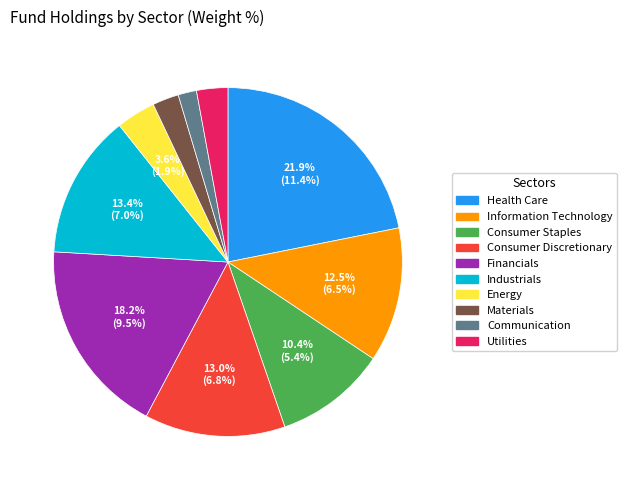

True or false: Utilities accounts for 20% of the total.

False